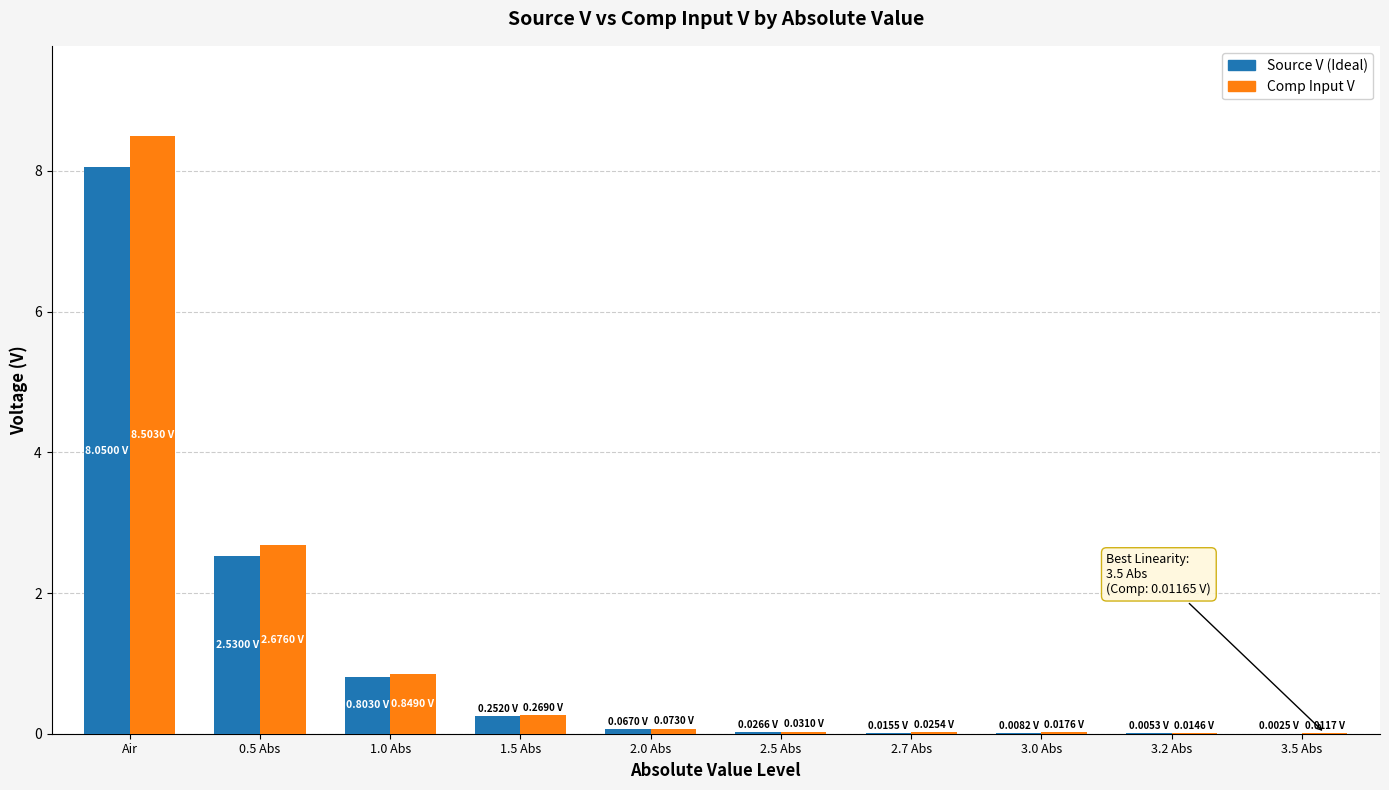

Is the value of Source V (Ideal) at 1.0 Abs greater than the value of Comp Input V at 0.5 Abs?

No